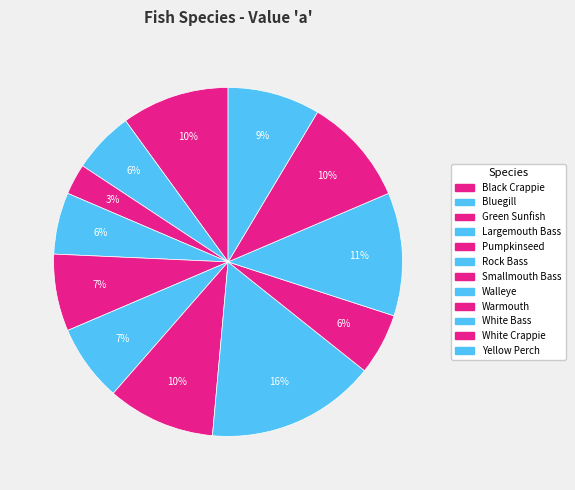

Is it true that Smallmouth Bass is 10% of the pie?

True